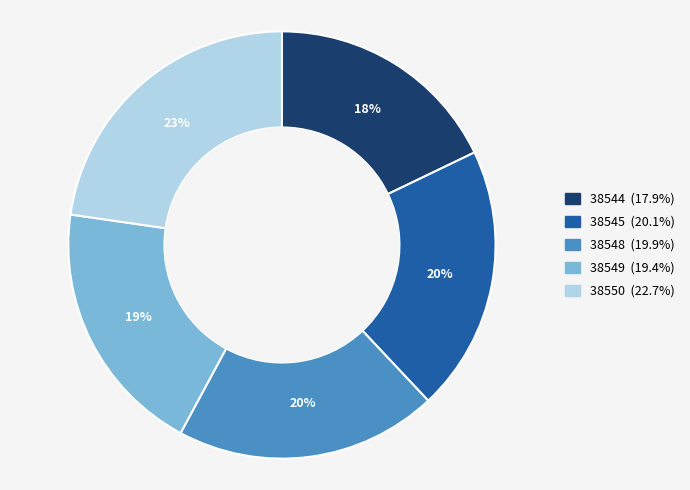

Is it true that 38544 is 5% of the pie?

False